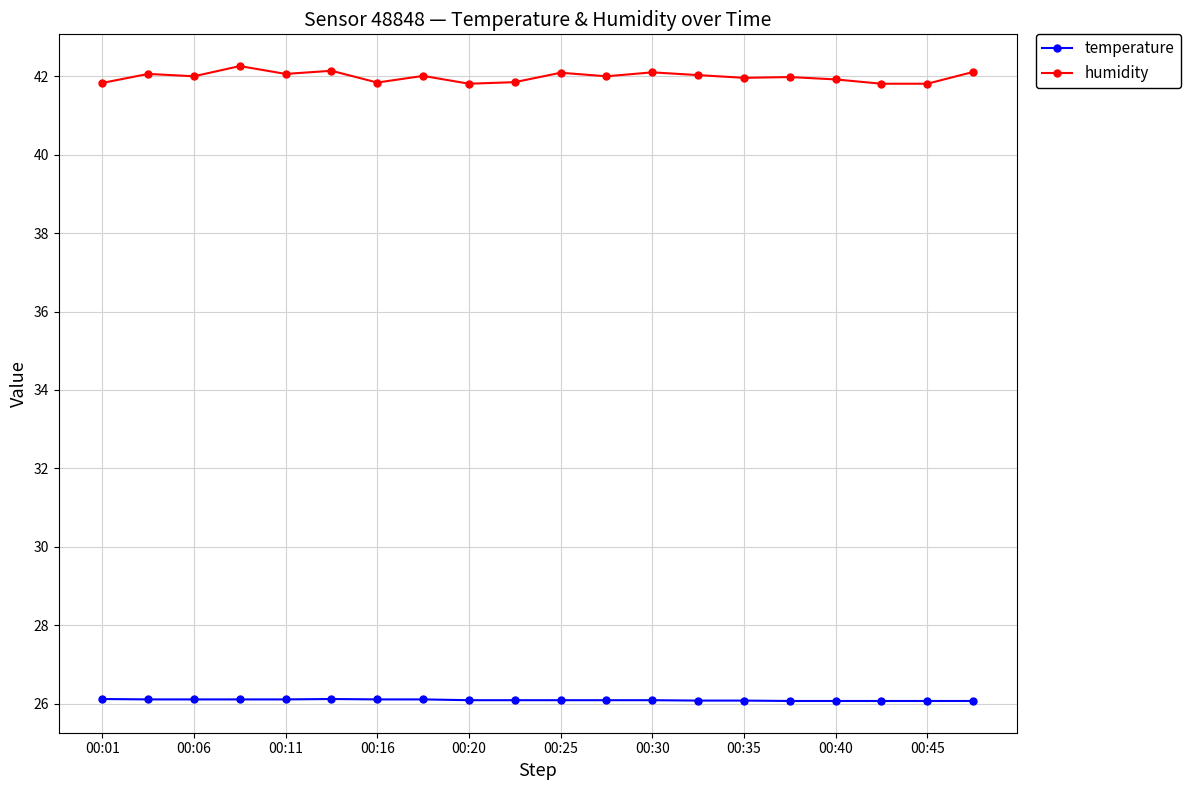

Rank the series by their average value, from lowest to highest.

temperature, humidity